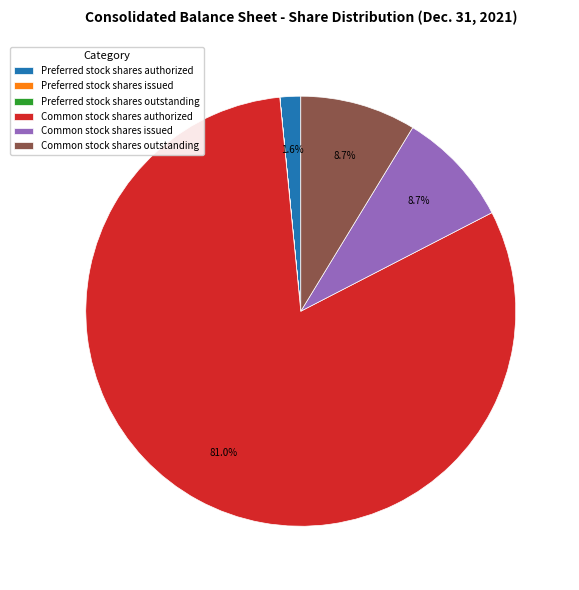

Between Common stock shares outstanding and Preferred stock shares authorized, which is larger?

Common stock shares outstanding